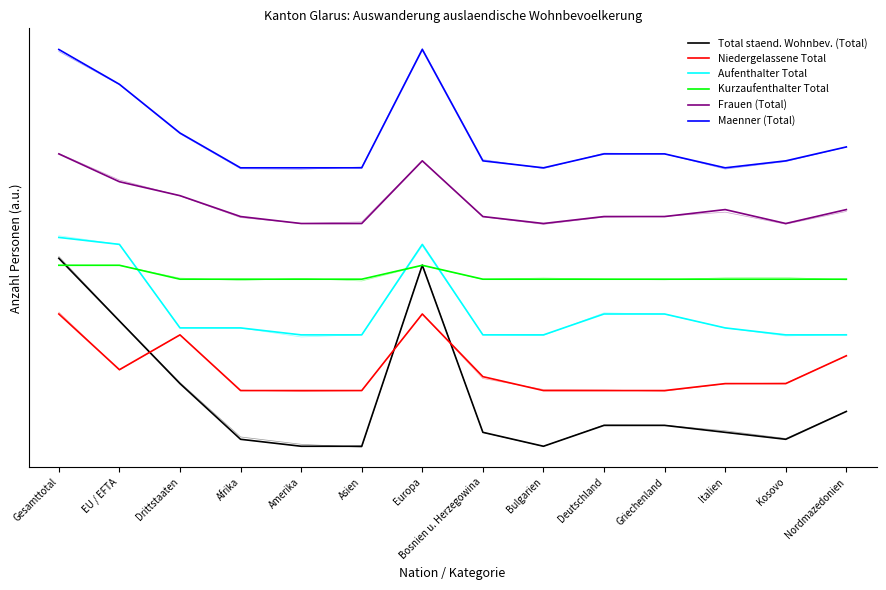

True or false: Aufenthalter Total and Frauen (Total) intersect in this chart.

False